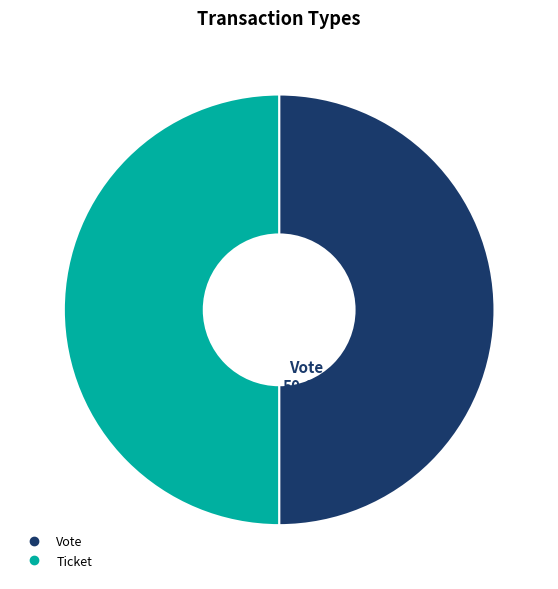

What is the ratio of the value at Vote to the value at Ticket?

1.0